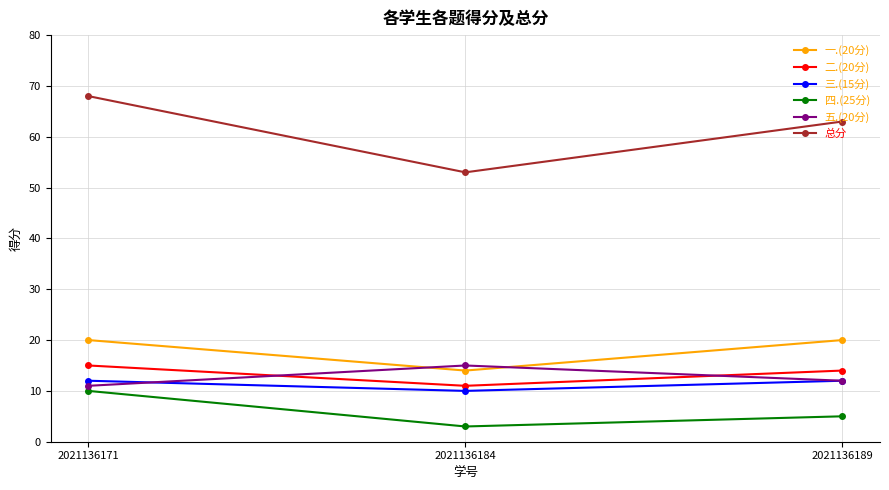

How many lines are shown in the chart?

6